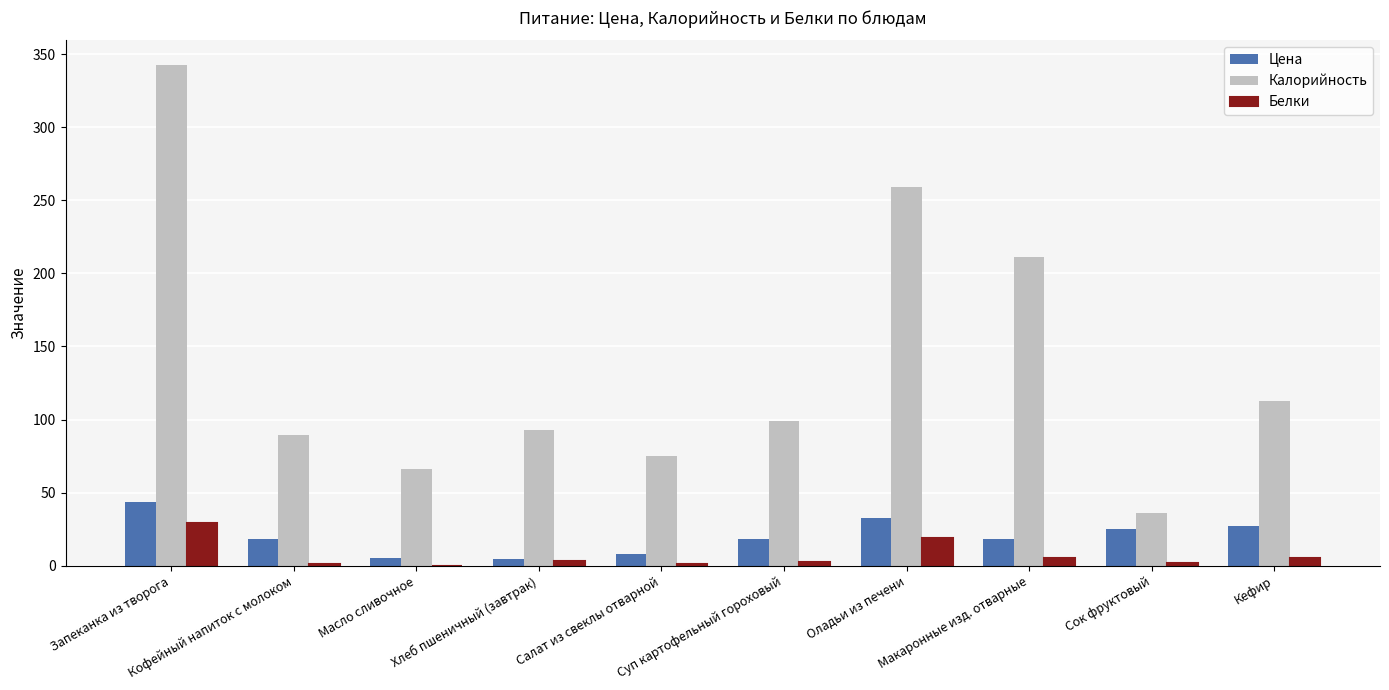

What is the total value across all series at Кефир?

145.3